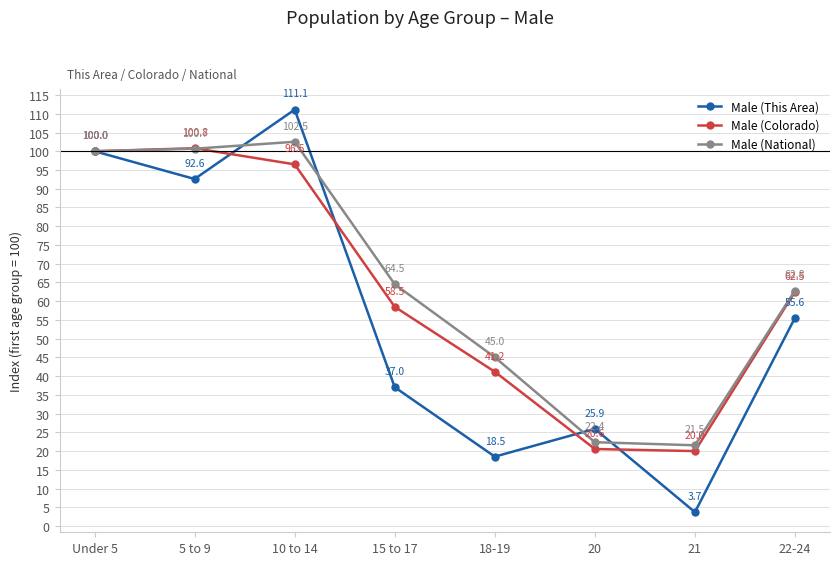

Reading right to left, what are all the values shown in this chart?

Male (This Area): 55.6	3.7	25.9	18.5	37.0	111.1	92.6	100.0
Male (Colorado): 62.5	20.0	20.6	41.2	58.5	96.5	100.8	100.0
Male (National): 62.8	21.5	22.4	45.0	64.5	102.5	100.7	100.0